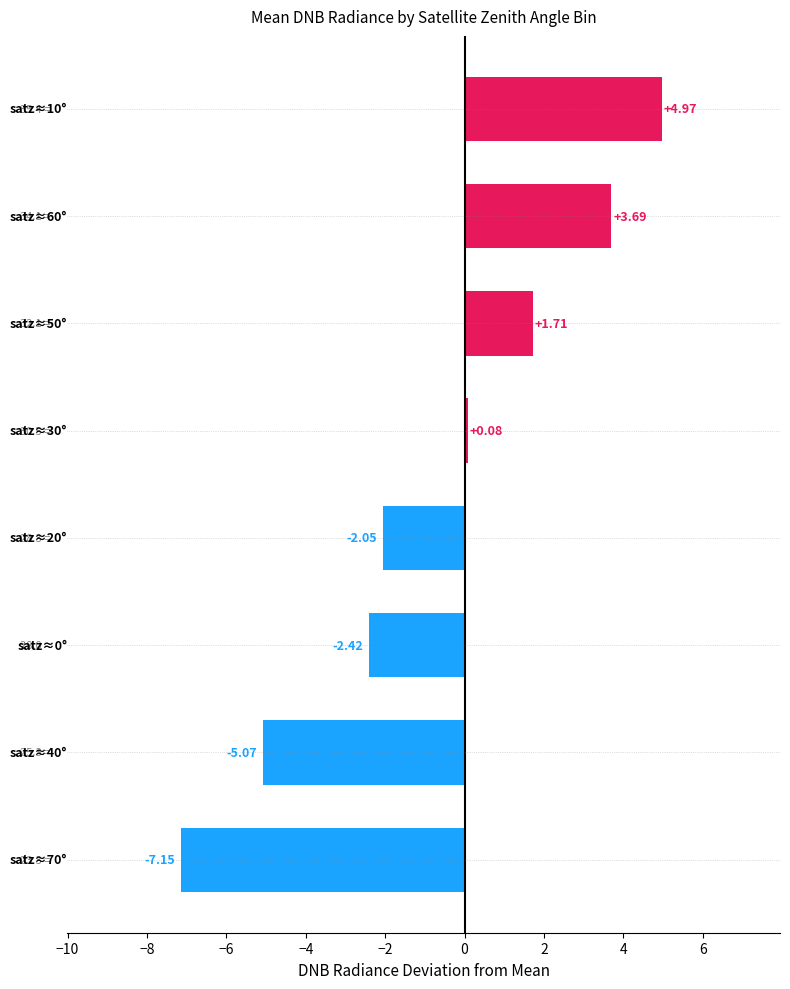

What is the difference between the maximum and minimum values?

12.1